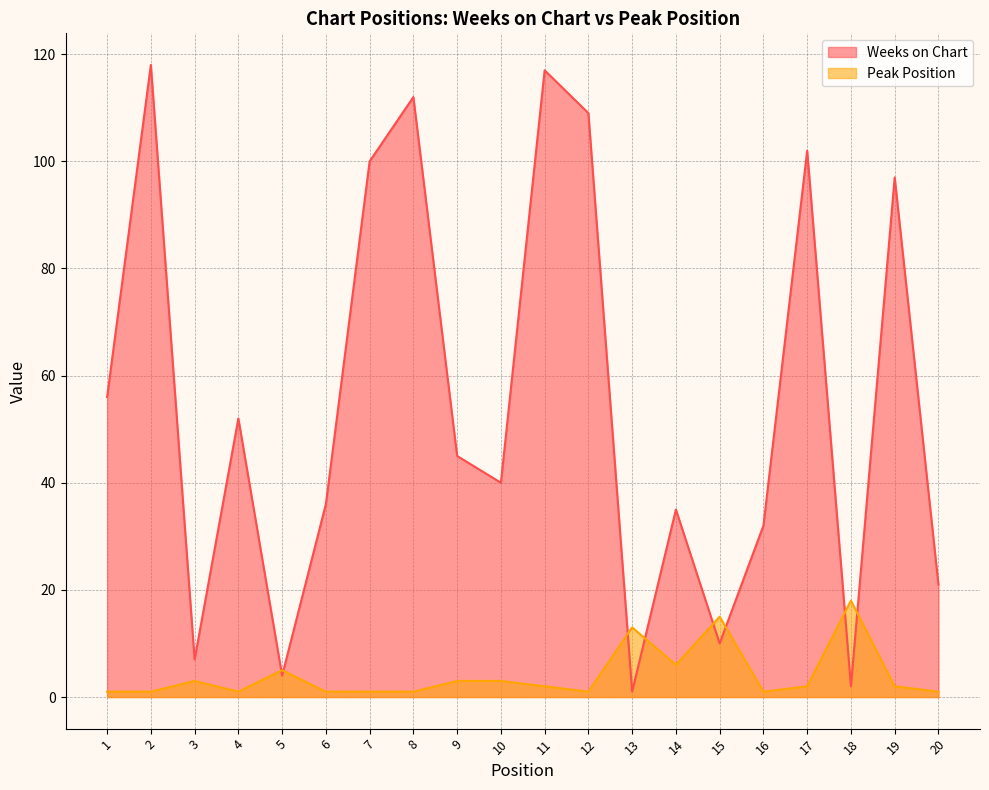

Where is the first local maximum for Weeks on Chart?

2